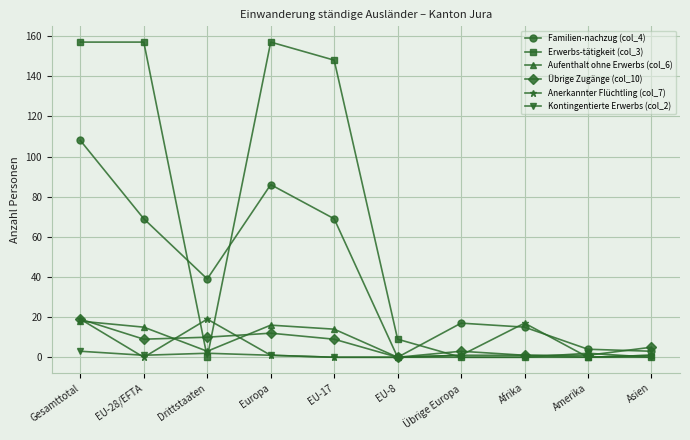

How many intersections are there between Erwerbs-tätigkeit (col_3) and Familien-nachzug (col_4)?

3